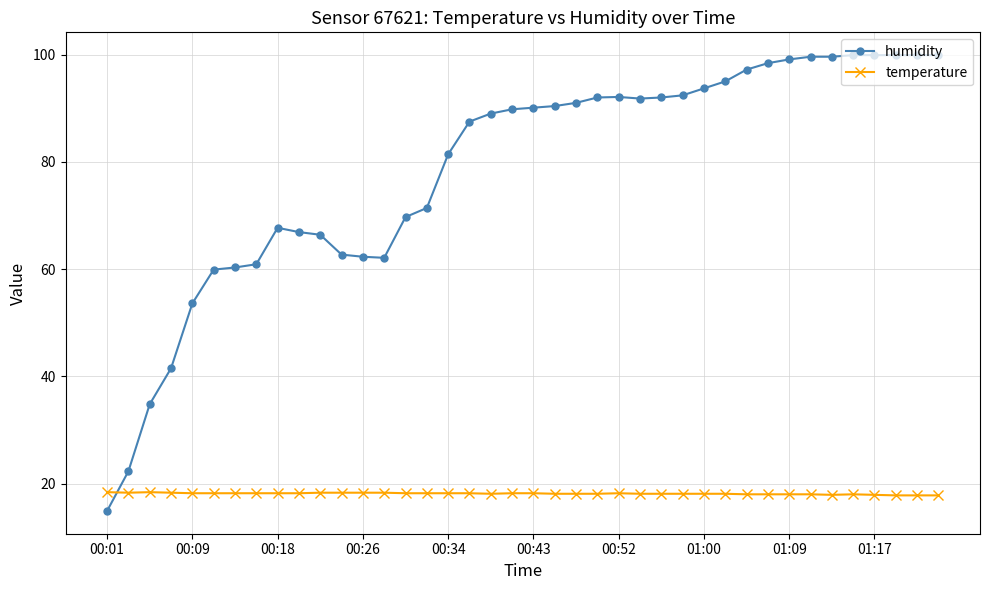

What is the value of the humidity point at the 20th from the left?

89.8